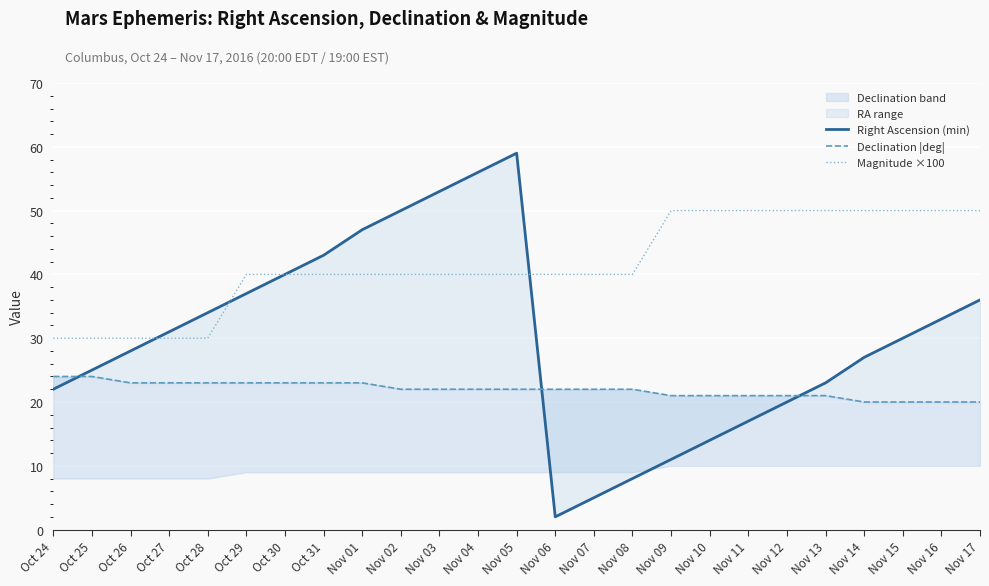

How many data points in Right Ascension (min) are less than 30?

12